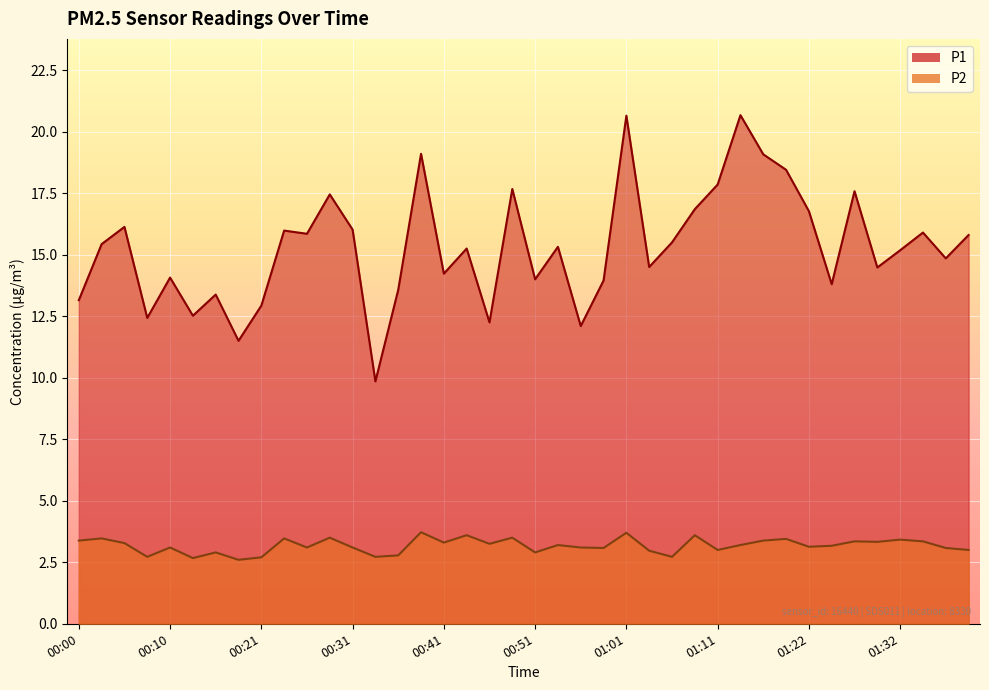

Reading right to left, extract all data points from this chart.

P1: 15.8	14.8	15.9	15.2	14.5	17.6	13.8	16.8	18.4	19.1	20.7	17.9	16.9	15.5	14.5	20.6	13.9	12.1	15.3	14.0	17.7	12.2	15.2	14.2	19.1	13.6	9.8	16.0	17.4	15.8	16.0	12.9	11.5	13.4	12.5	14.1	12.4	16.1	15.4	13.2
P2: 3.0	3.1	3.4	3.4	3.3	3.4	3.2	3.1	3.5	3.4	3.2	3.0	3.6	2.7	3.0	3.7	3.1	3.1	3.2	2.9	3.5	3.2	3.6	3.3	3.7	2.8	2.7	3.1	3.5	3.1	3.5	2.7	2.6	2.9	2.7	3.1	2.7	3.3	3.5	3.4